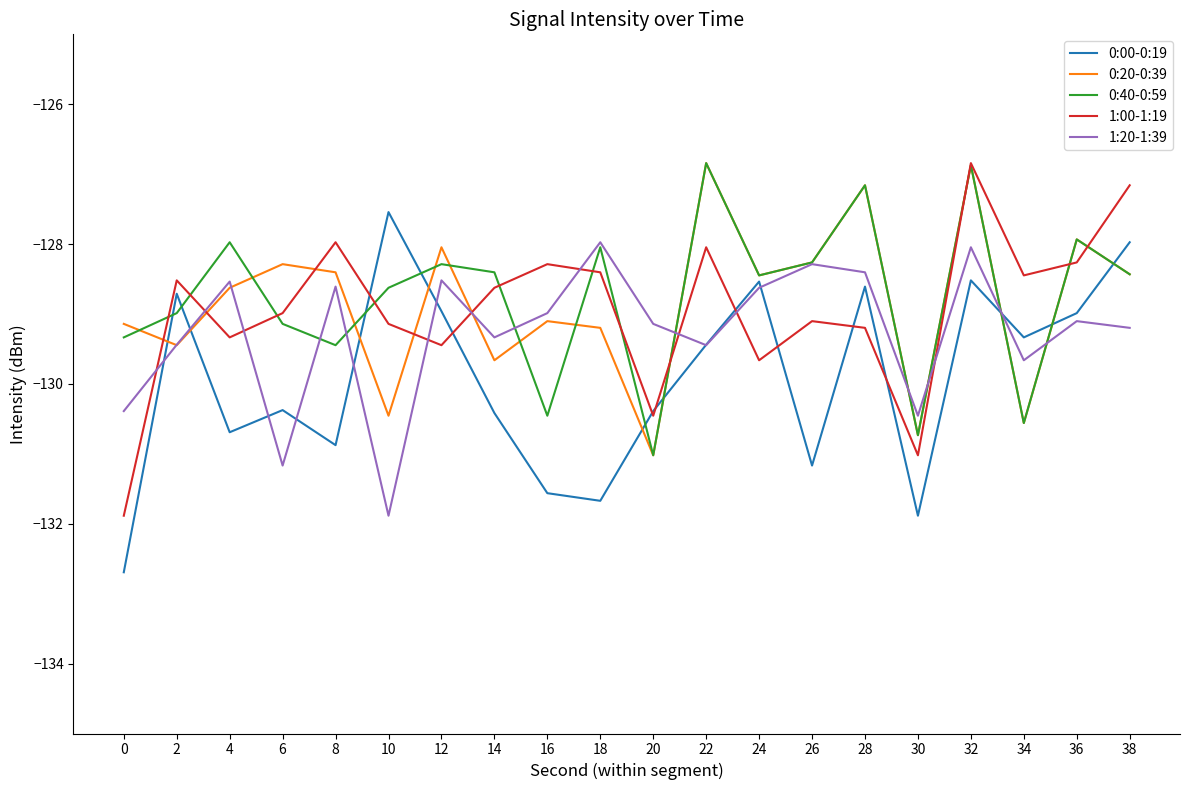

What is the maximum value shown in the chart?

-126.8